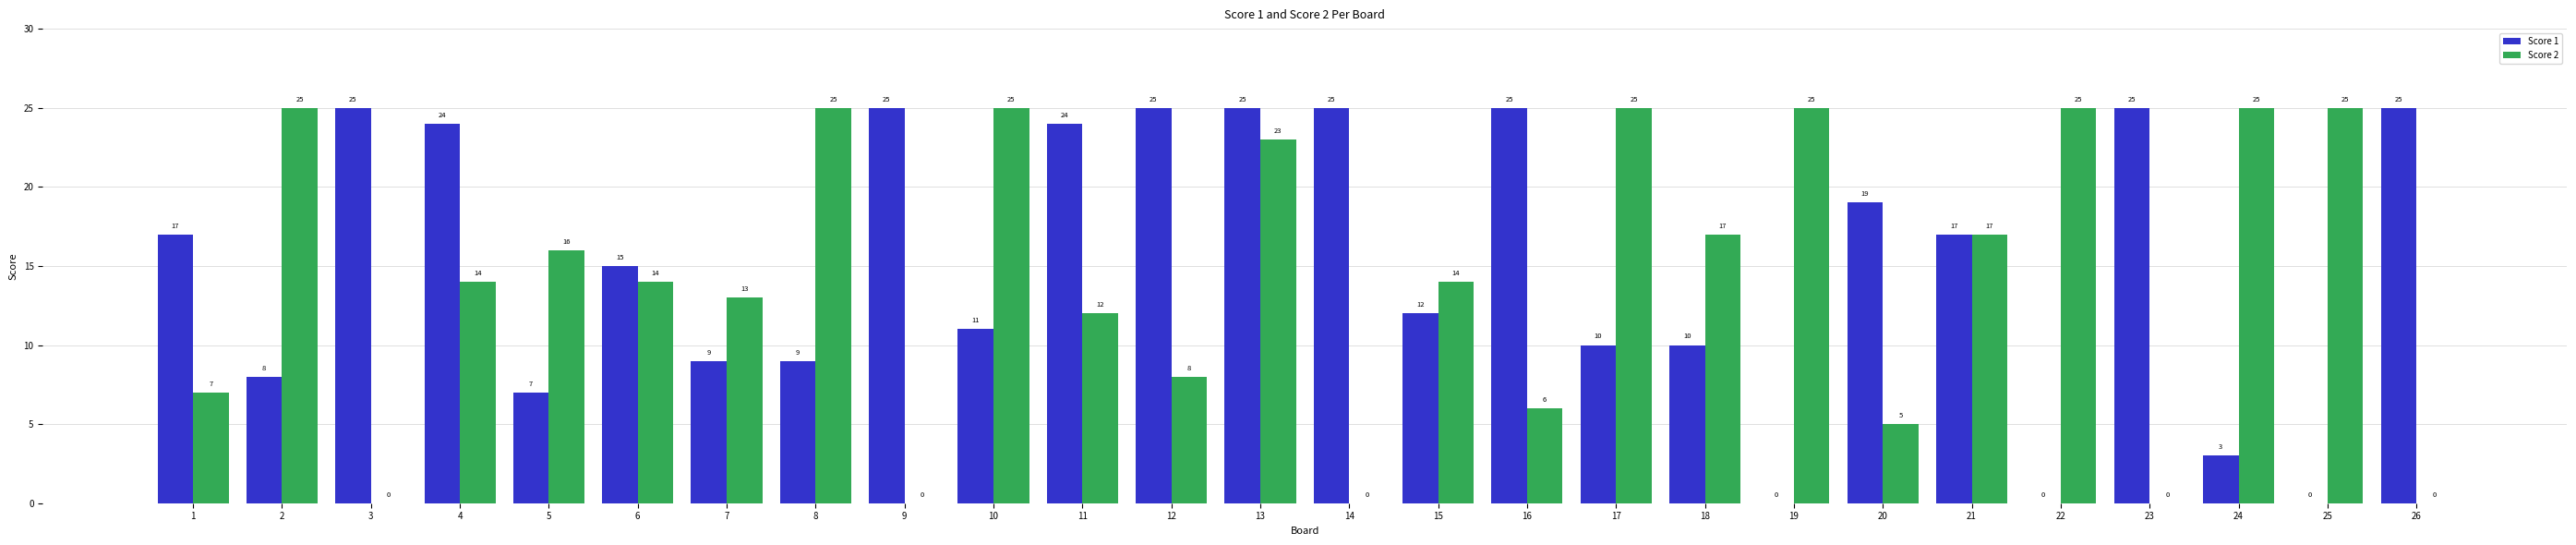

Between 12 and 16, which series saw the biggest shift?

Score 2